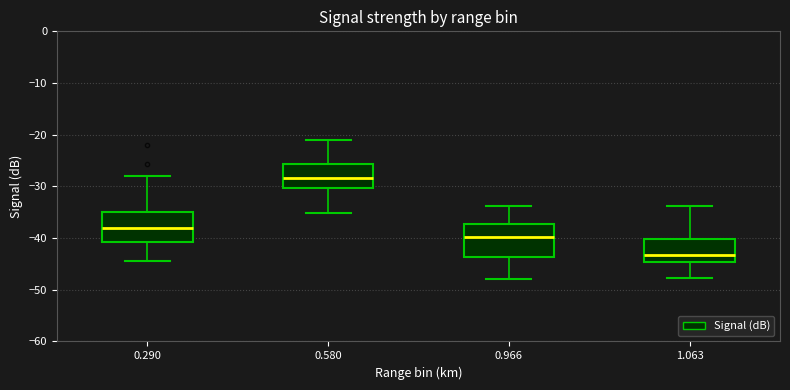

Reading left to right, transcribe this box plot: for each box, give where its median line is, the range the box spans, and where its two whiskers end, as read against the y-axis. The values are not printed on the chart, so give them approximately, as read against the axis.

0.290: median -38, box -41 to -35, whiskers -44 to -28
0.580: median -28, box -30 to -26, whiskers -35 to -21
0.966: median -40, box -44 to -37, whiskers -48 to -34
1.063: median -43, box -45 to -40, whiskers -48 to -34